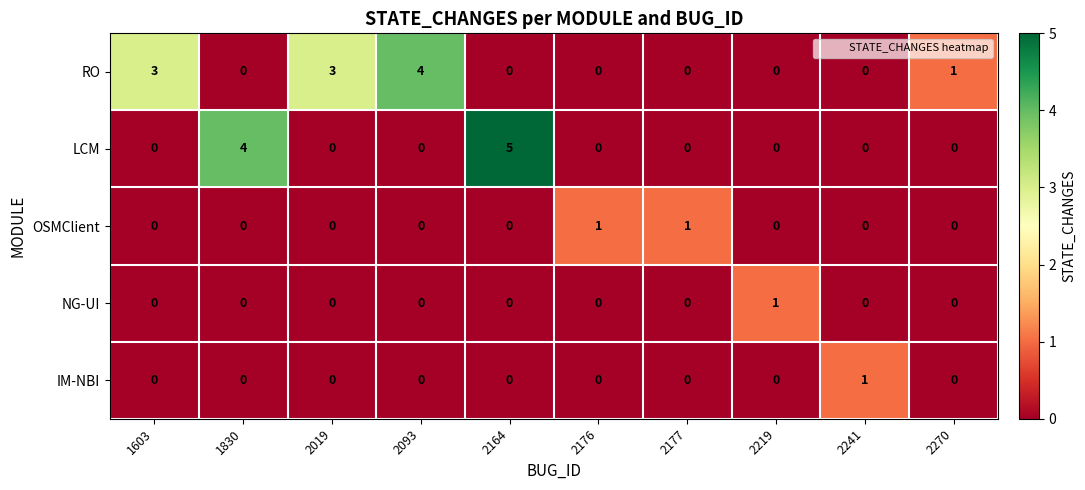

The OSMClient series shows 0 at 2093. True or false?

True